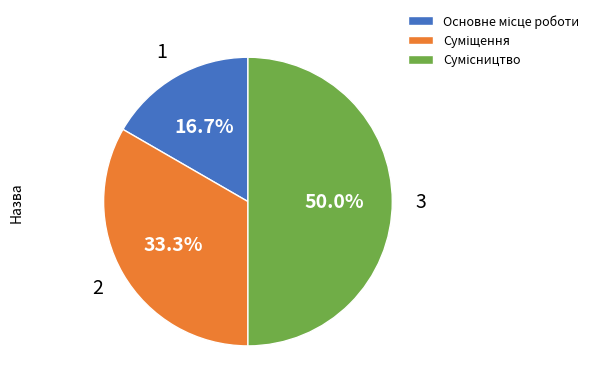

Is it true that Основне місце роботи is 26% of the pie?

False